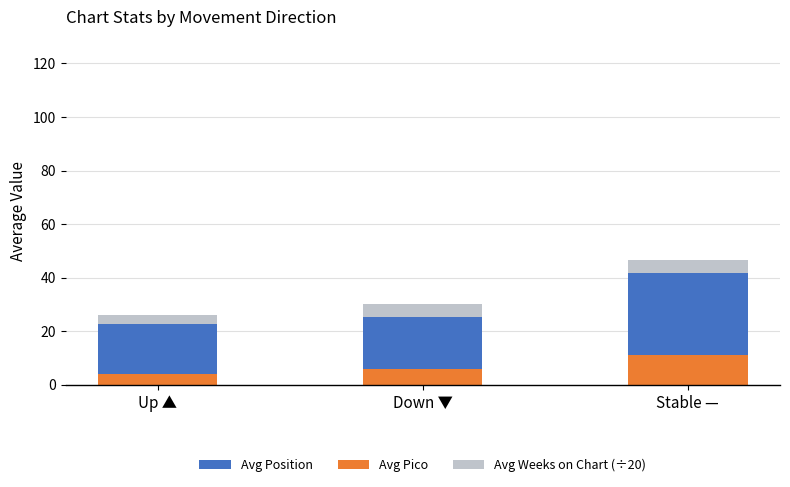

Reading left to right, list the values for the Avg Pico series.

Up ▲=4.2	Down ▼=5.8	Stable —=11.3